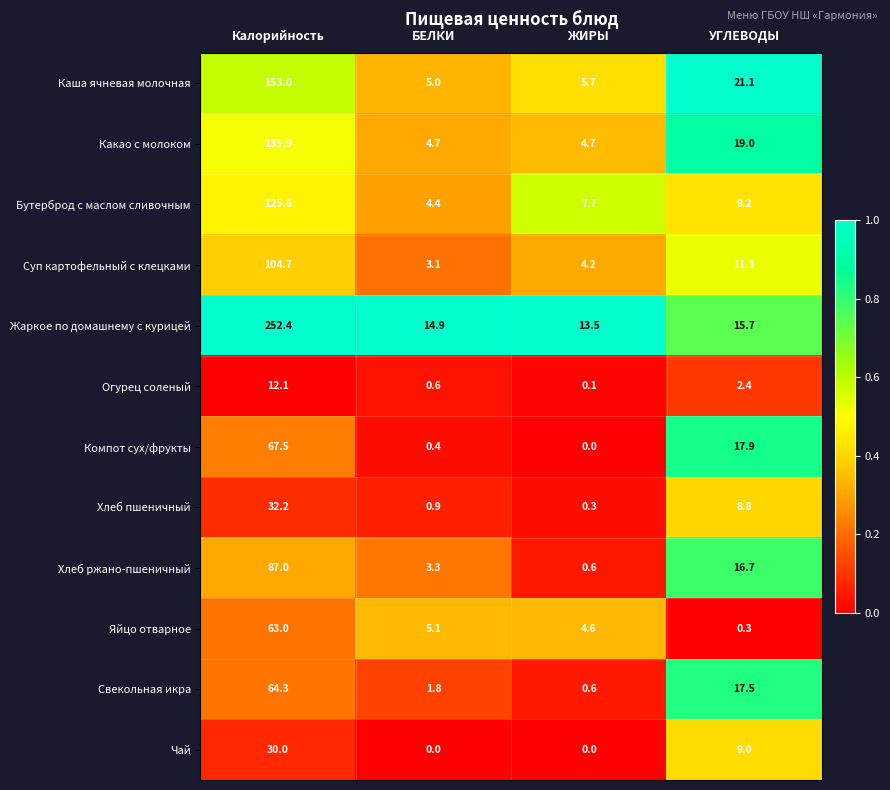

Is it true that Бутерброд с маслом сливочным equals 2.3 at БЕЛКИ?

False